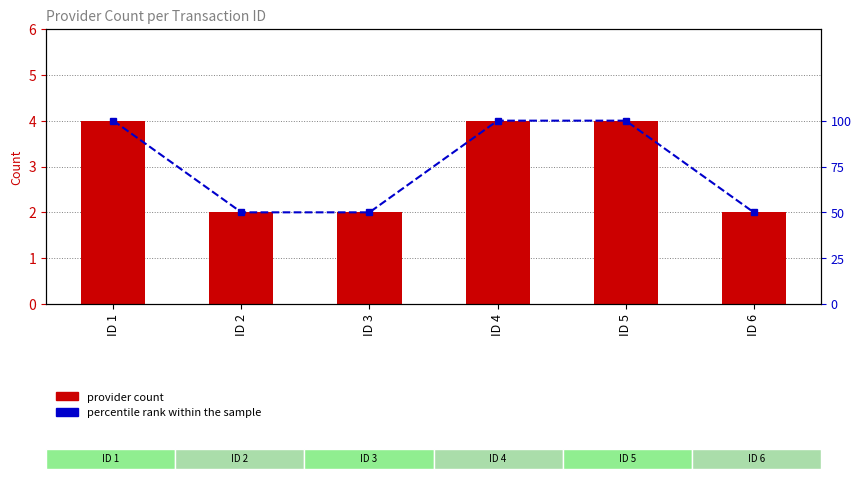

How many series are shown in this chart?

2